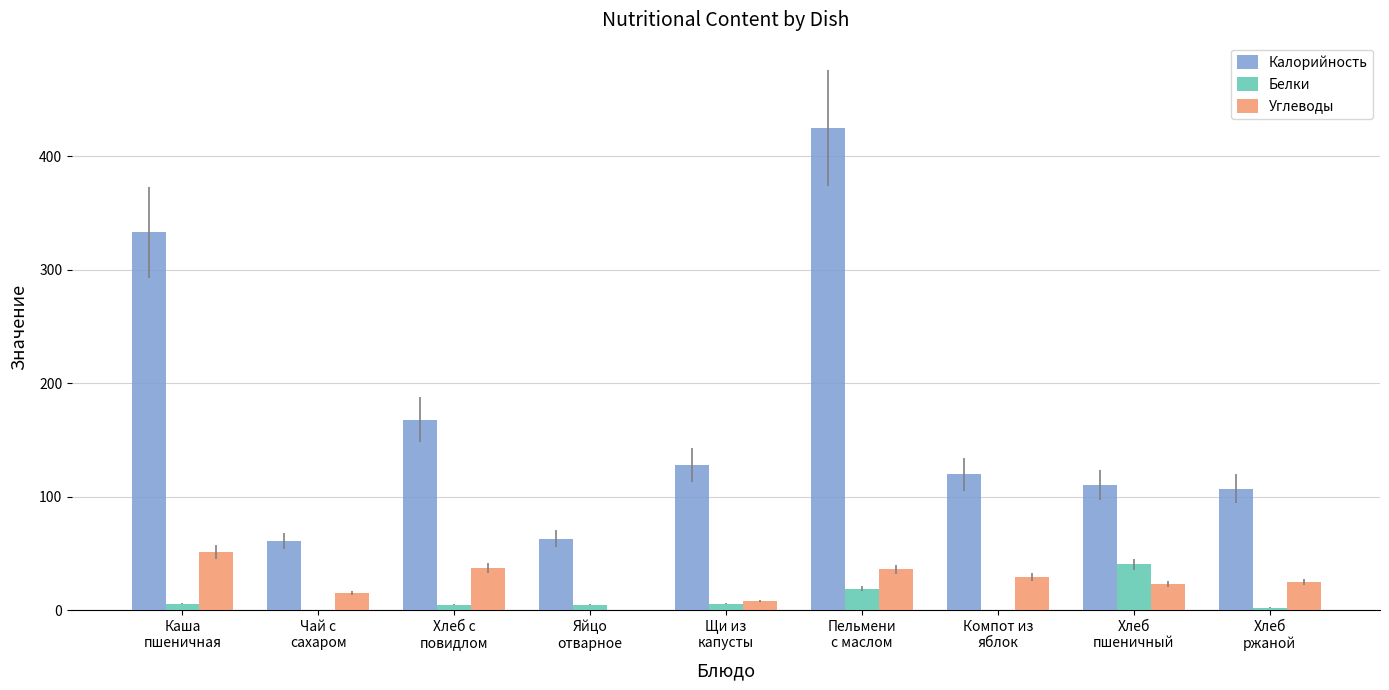

What is the total value across all series at Яйцо
отварное?

68.4